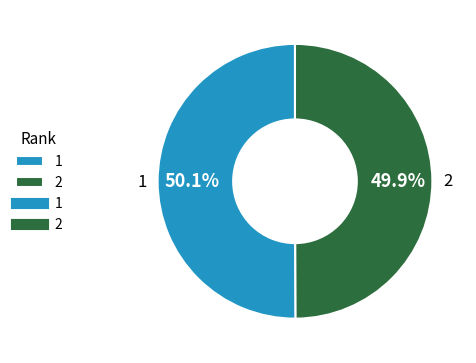

Approximately how many times larger is the value at 1 compared to 2?

1.0